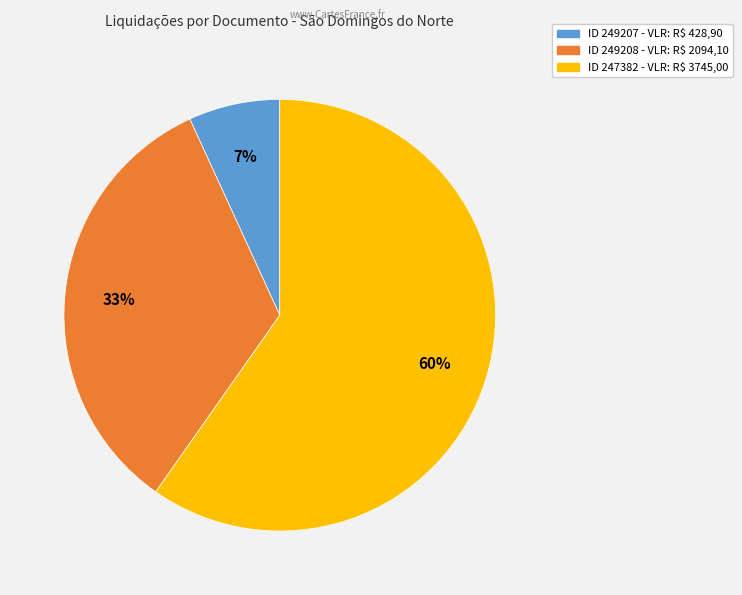

To the nearest percent, what is the difference between the largest and smallest slice percentages?

53%